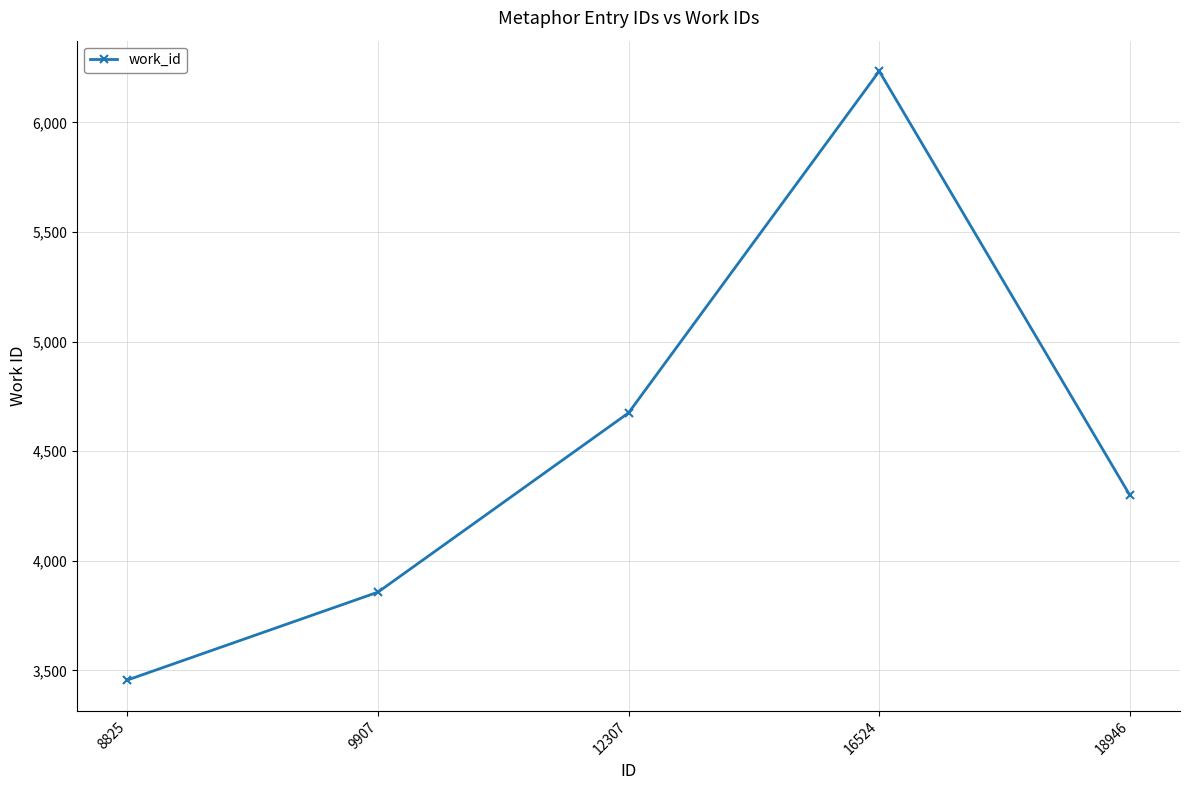

Is it true that the value at 12307 is 2975?

False